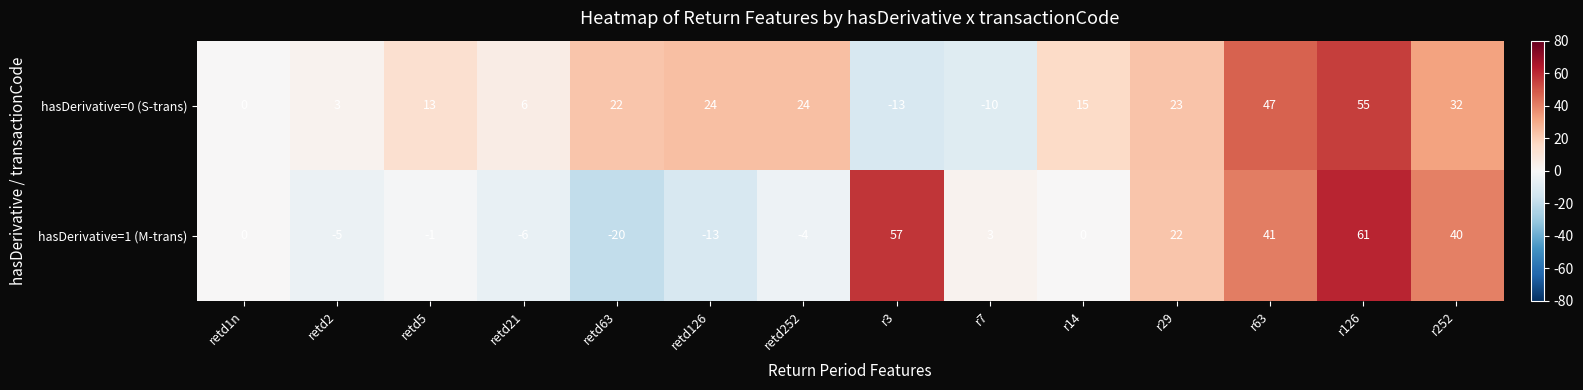

What is the sum of the hasDerivative=0 (S-trans) values at retd63 and r14?

37